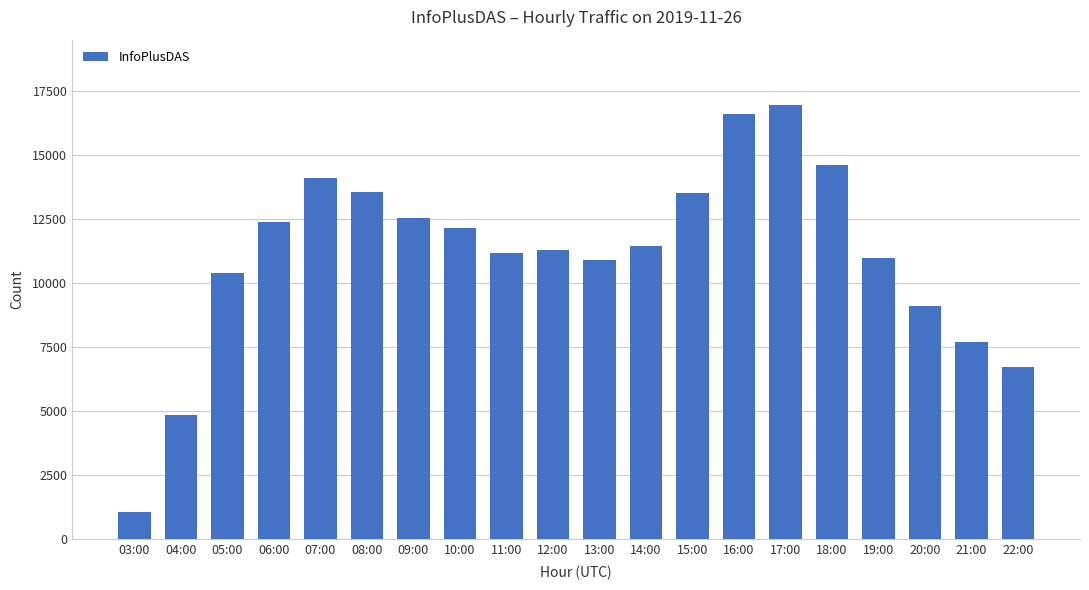

Are the bars grouped side by side (vs. stacked)?

No